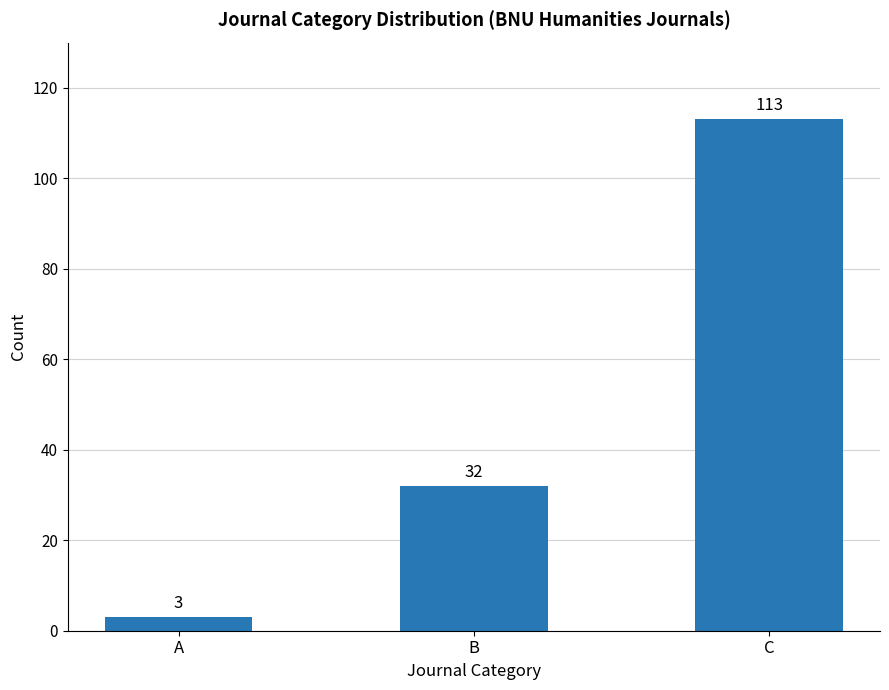

At which label is the value closest to 58?

B